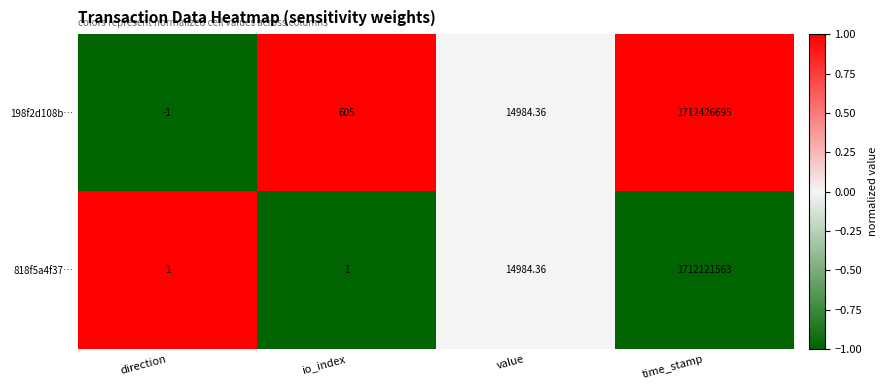

Which series changed the most between direction and io_index?

198f2d108b…